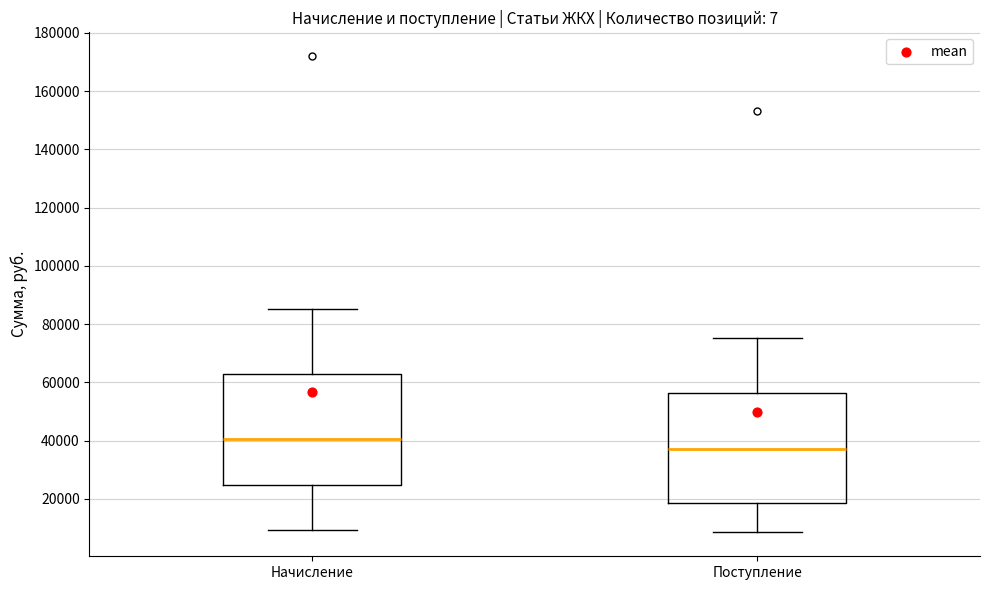

Where is the upper edge of the box for Поступление on the y-axis? The values are not printed on the chart, so give them approximately, as read against the axis.

56000